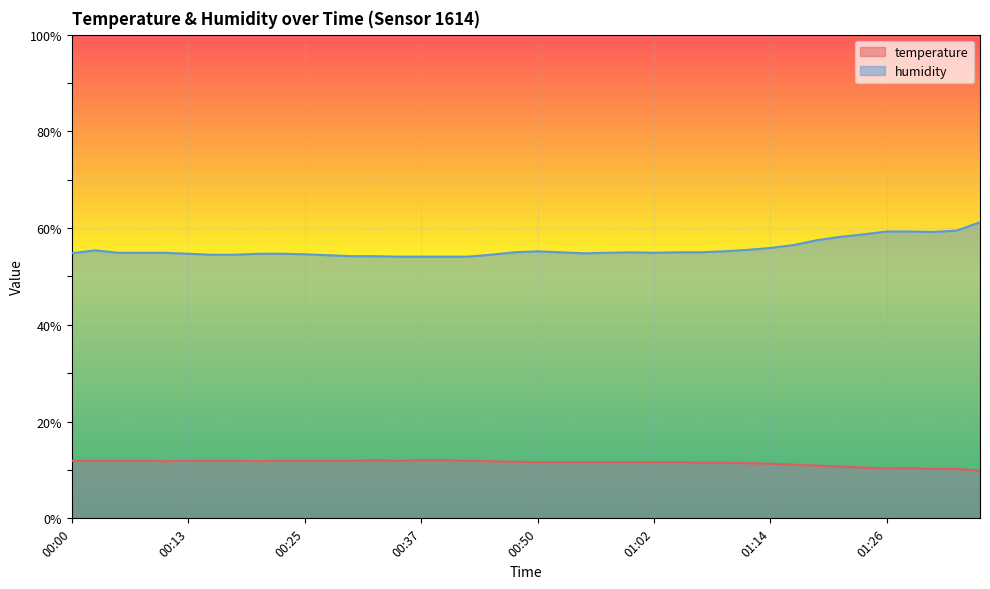

Which series has the largest range (max minus min)?

humidity